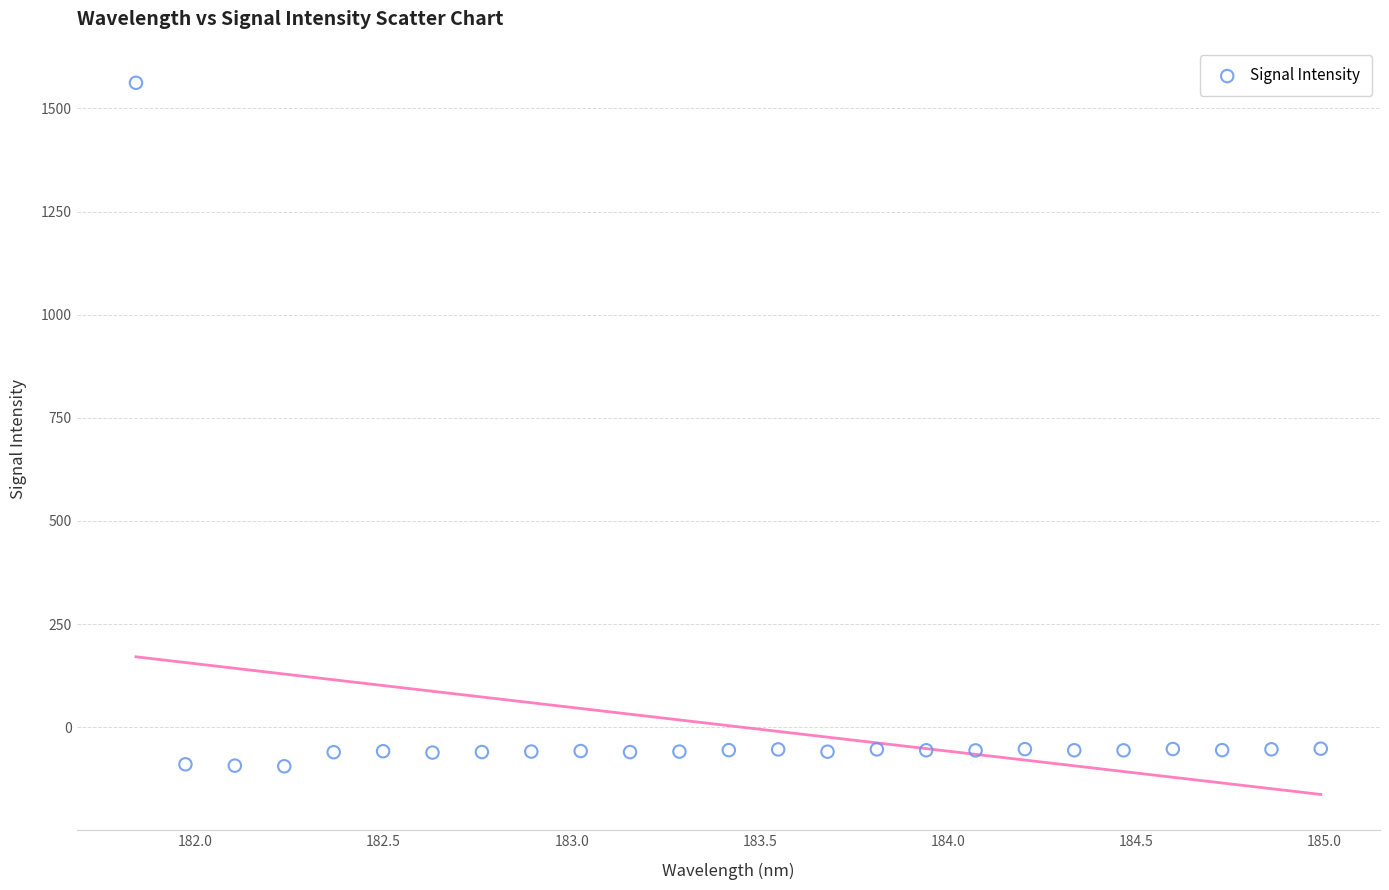

What is the range of X values (max minus min)?

3.1